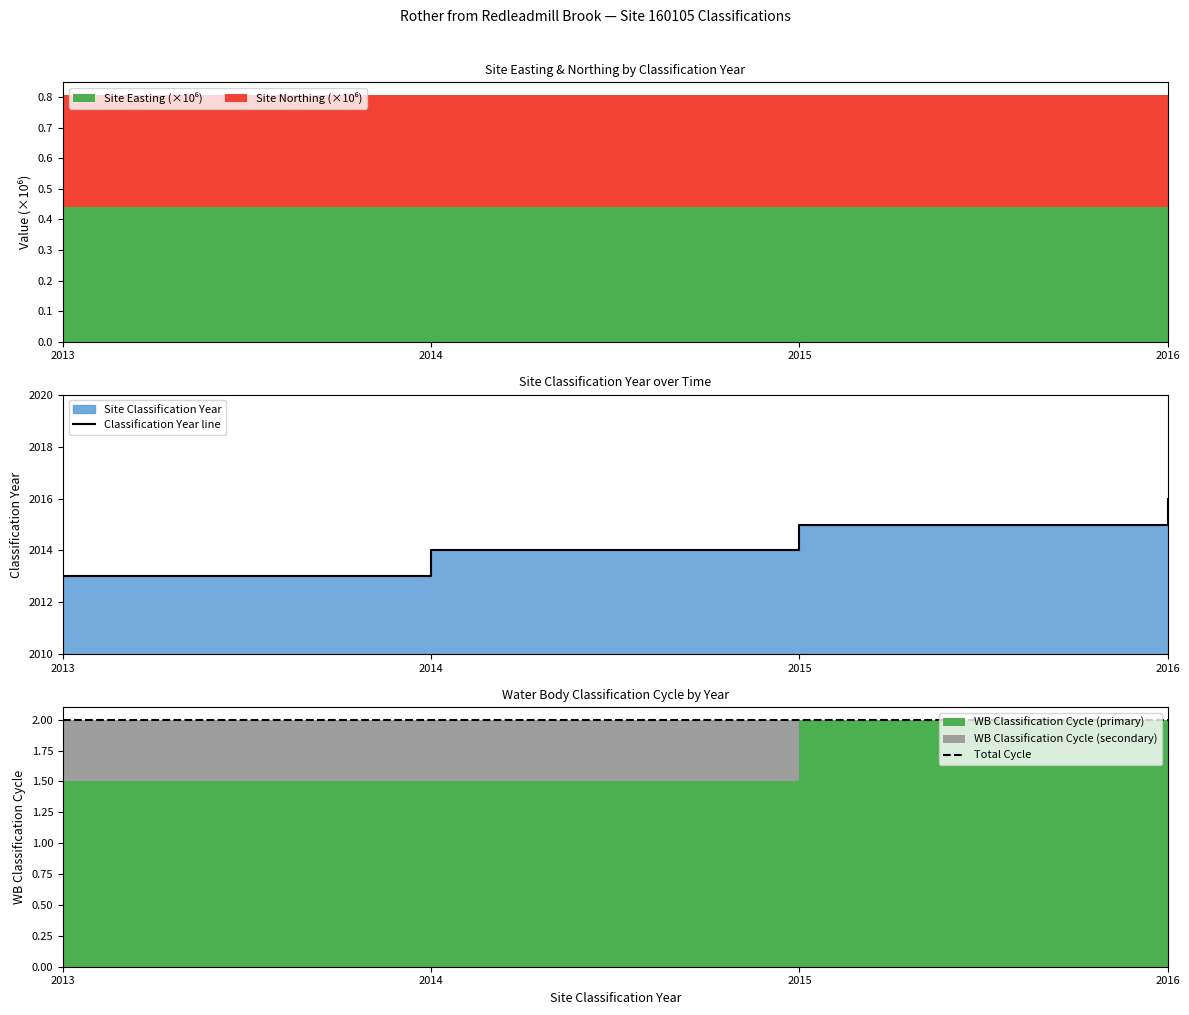

What value does the Classification Year line series have at 2015?

2015